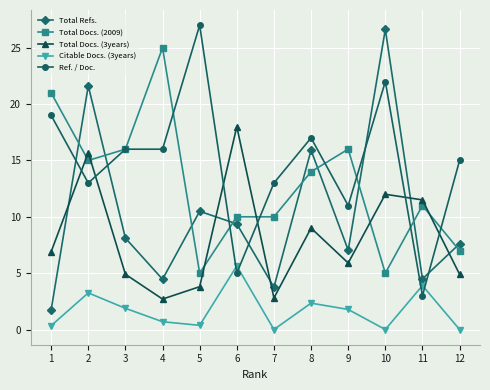

What is the difference between the highest and lowest values at 8?

14.7